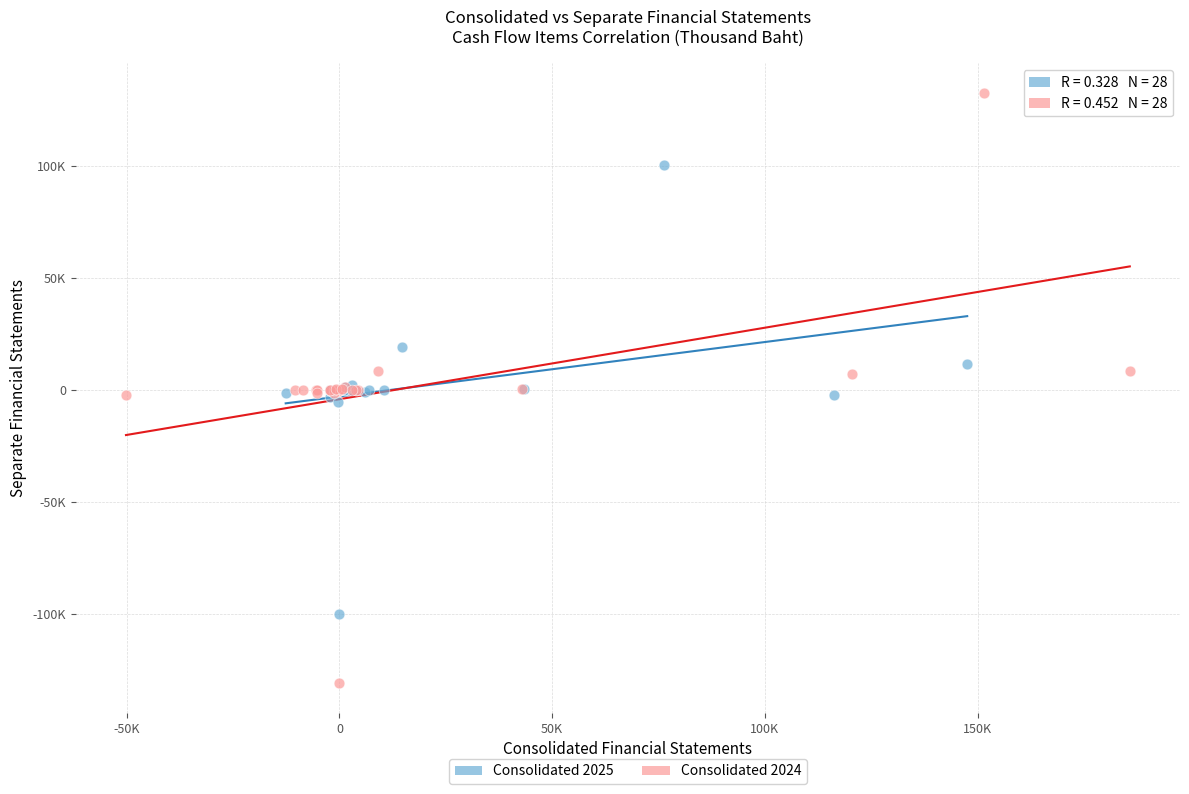

Which series reaches the maximum Y coordinate?

Consolidated 2024